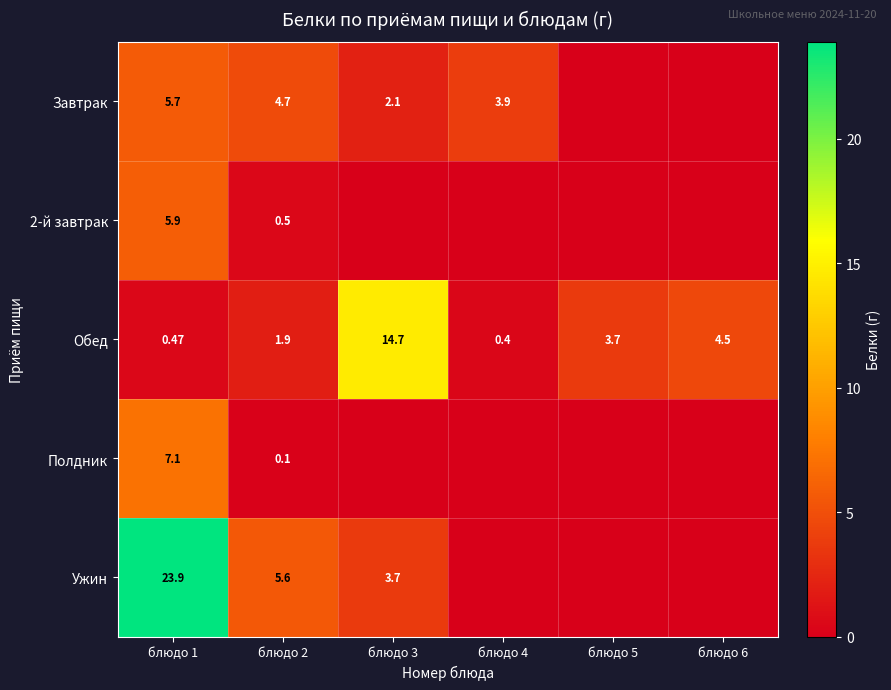

Rank the categories by Завтрак value from highest to lowest.

блюдо 1, блюдо 2, блюдо 4, блюдо 3, блюдо 5, блюдо 6